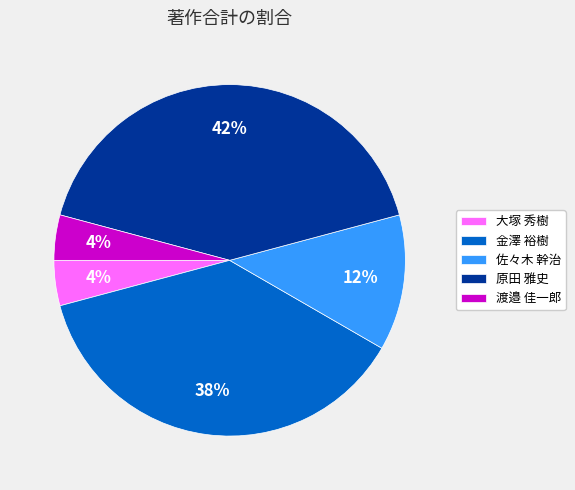

Between 大塚 秀樹 and 佐々木 幹治, which is larger?

佐々木 幹治